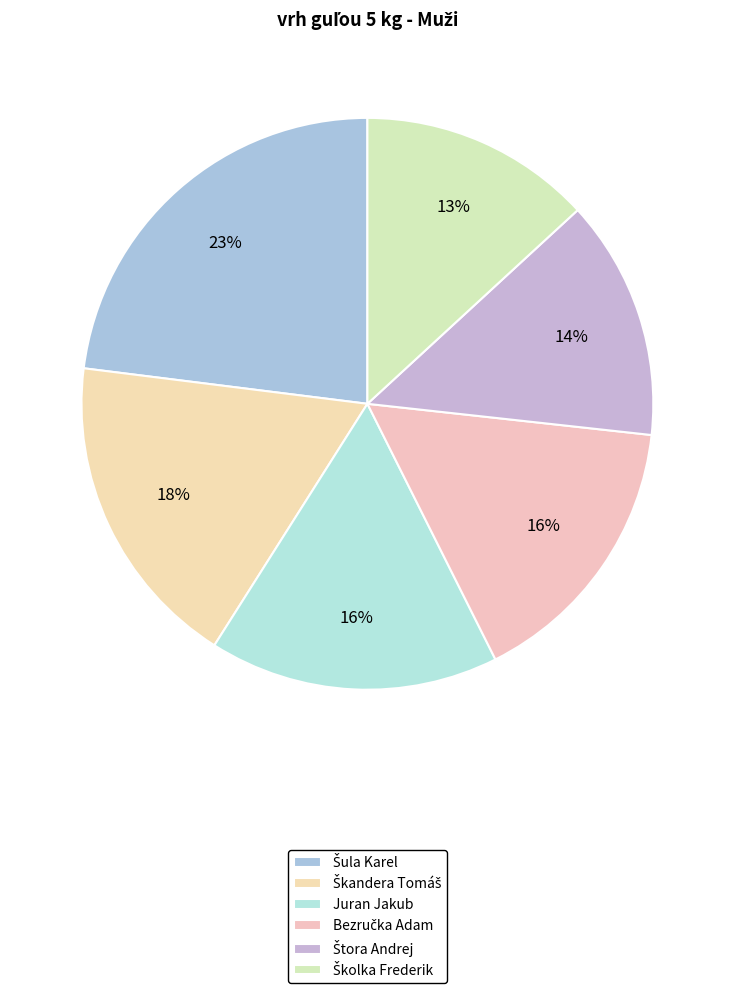

Count the number of slices in the pie.

6